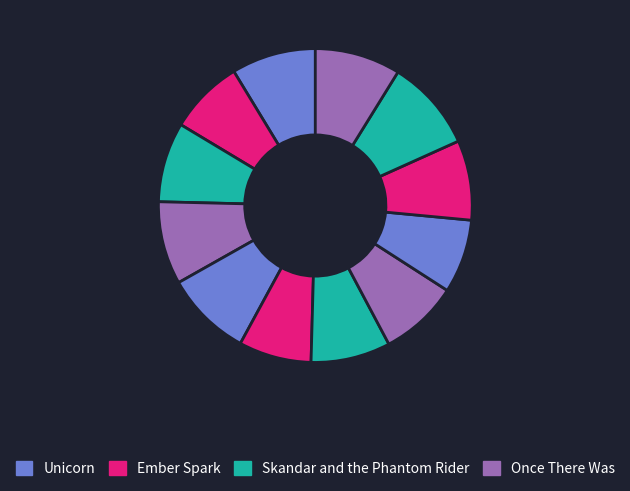

Does any single category account for the majority?

No